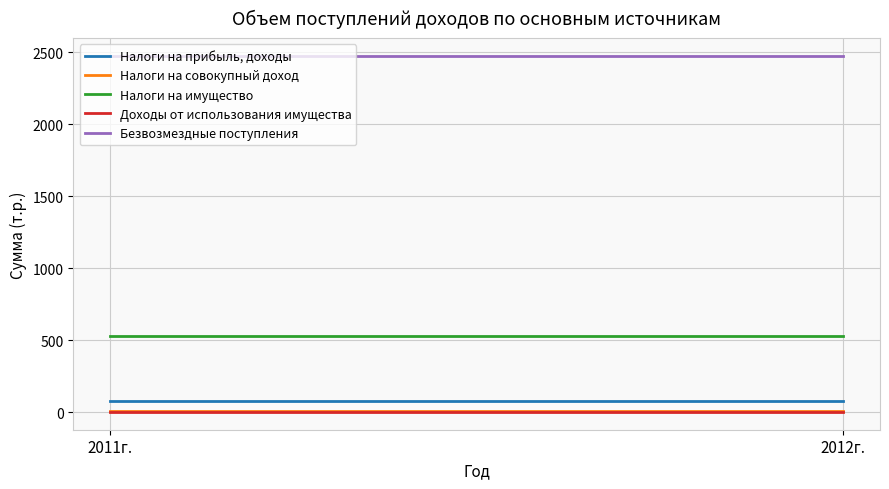

The Налоги на совокупный доход series shows 9 at 2012г.. True or false?

True